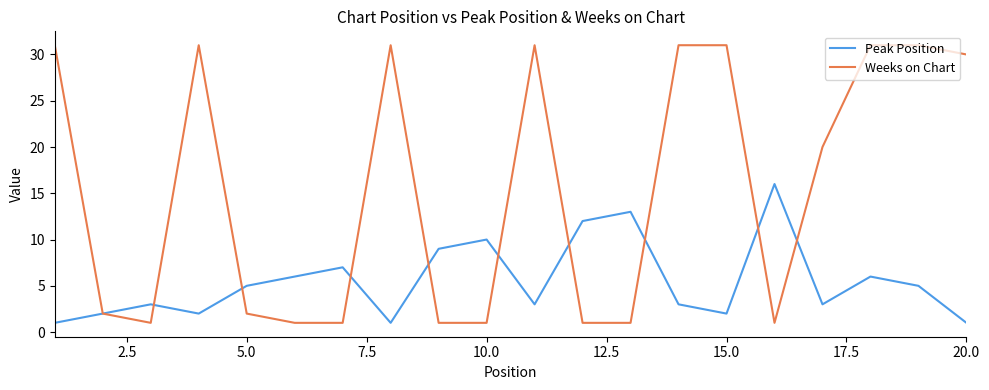

Rank the series by their maximum value, from lowest to highest.

Peak Position, Weeks on Chart